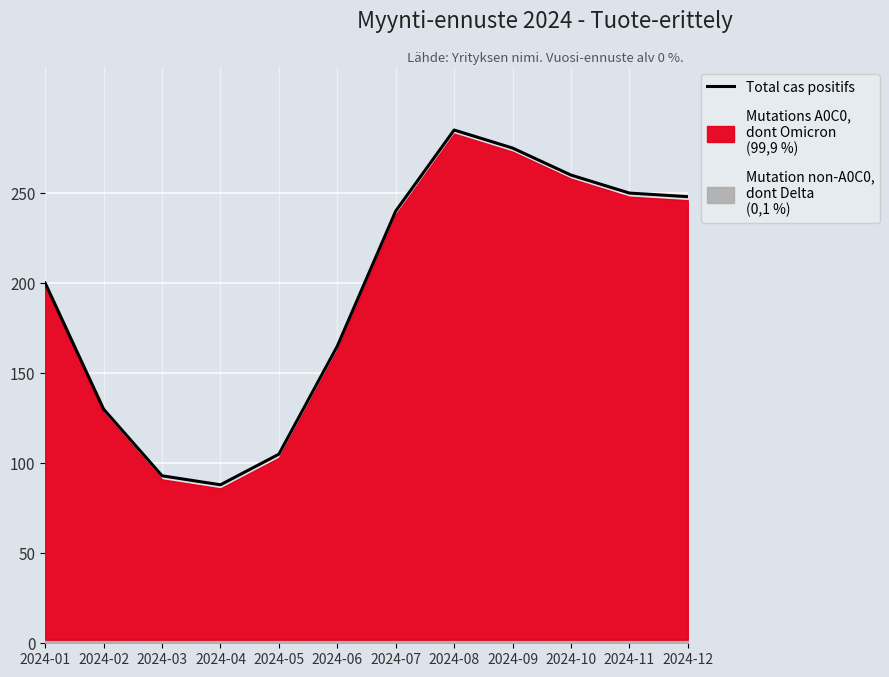

Rank the categories by value from highest to lowest.

2024-08, 2024-09, 2024-10, 2024-11, 2024-12, 2024-07, 2024-01, 2024-06, 2024-02, 2024-05, 2024-03, 2024-04